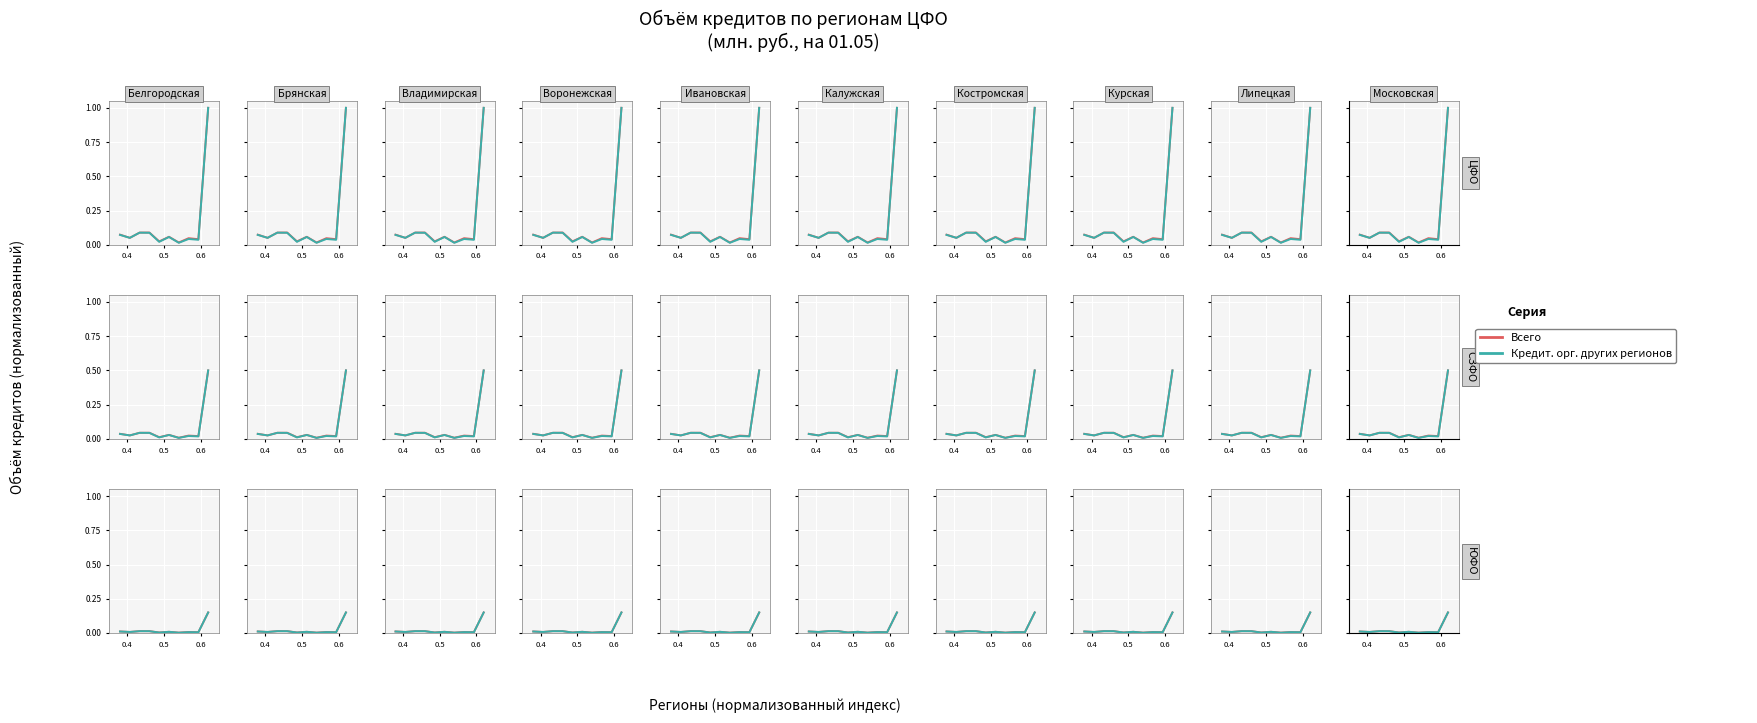

In Кредит. орг. других регионов, how many points are lower than both neighbors (excluding endpoints)?

4